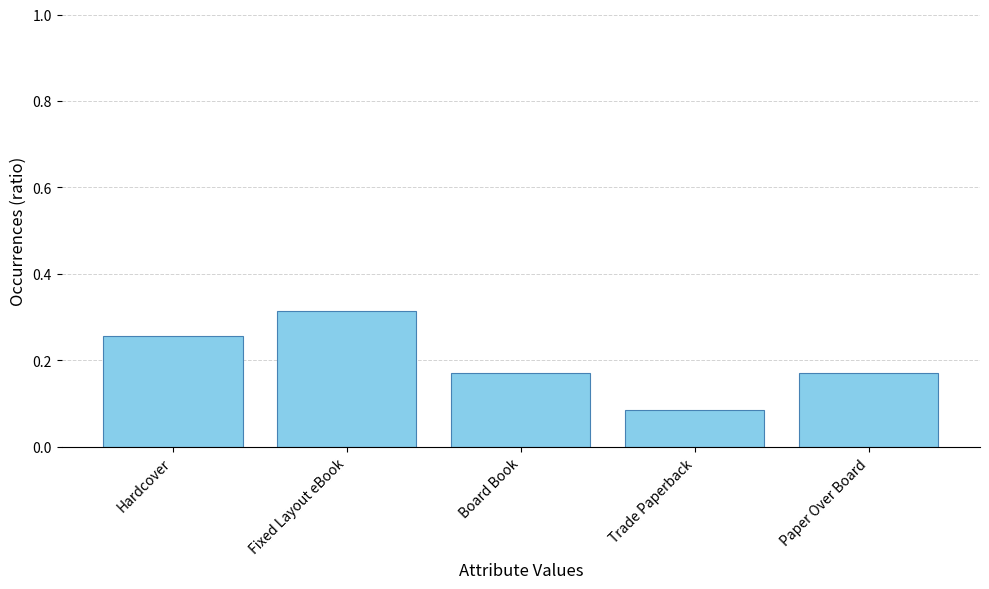

The value at Paper Over Board is 0.3. True or false?

False